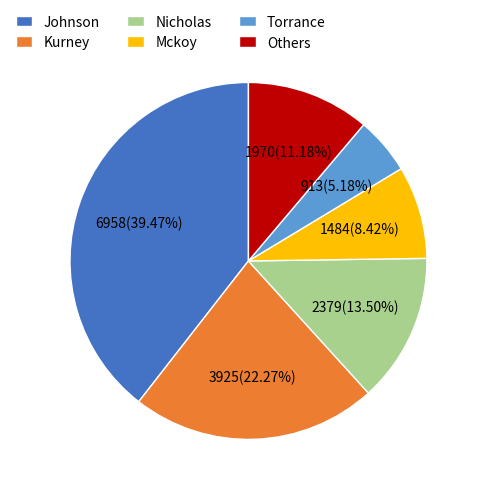

Does Johnson represent more than half of the total?

No